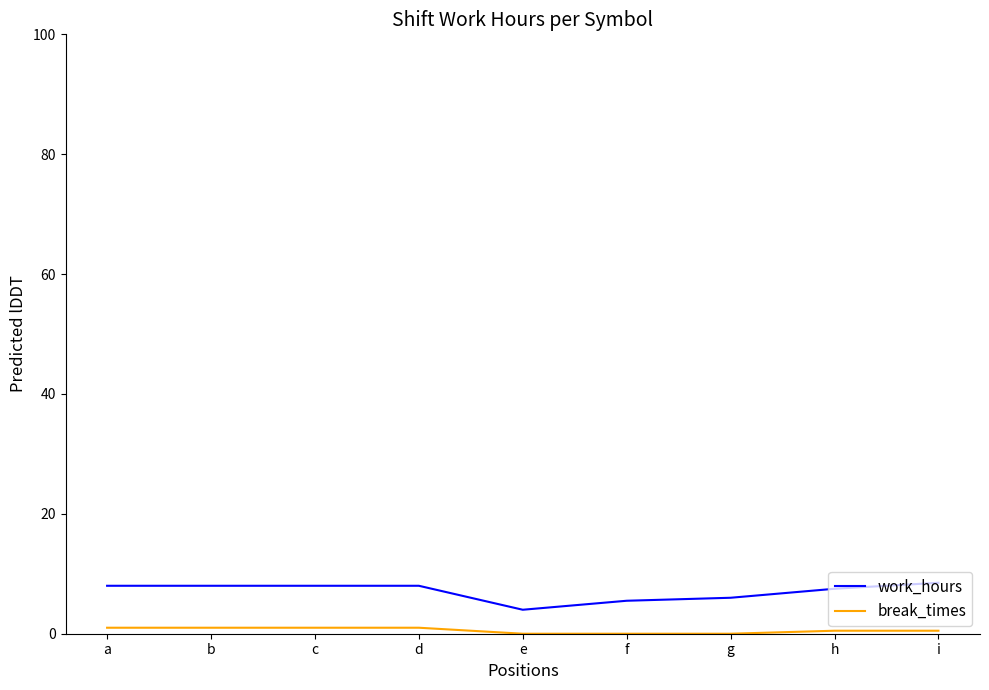

Reading left to right, what are all the values shown in this chart?

work_hours: 8.0	8.0	8.0	8.0	4.0	5.5	6.0	7.5	8.5
break_times: 1.0	1.0	1.0	1.0	0.0	0.0	0.0	0.5	0.5